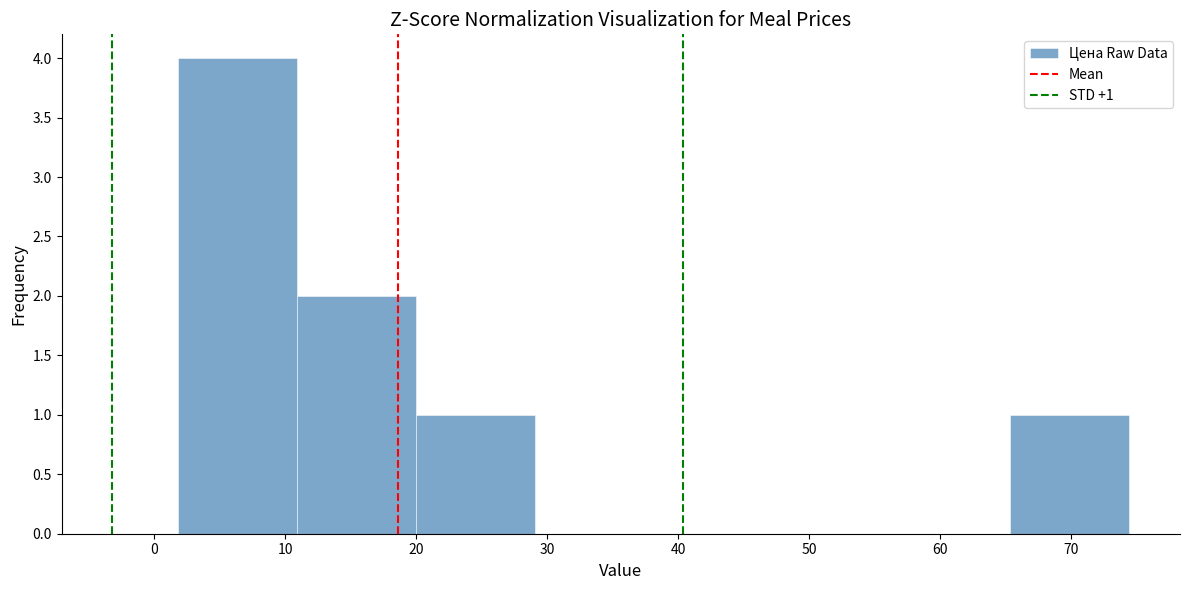

Which range on the x-axis has the tallest bar?

2 to 11